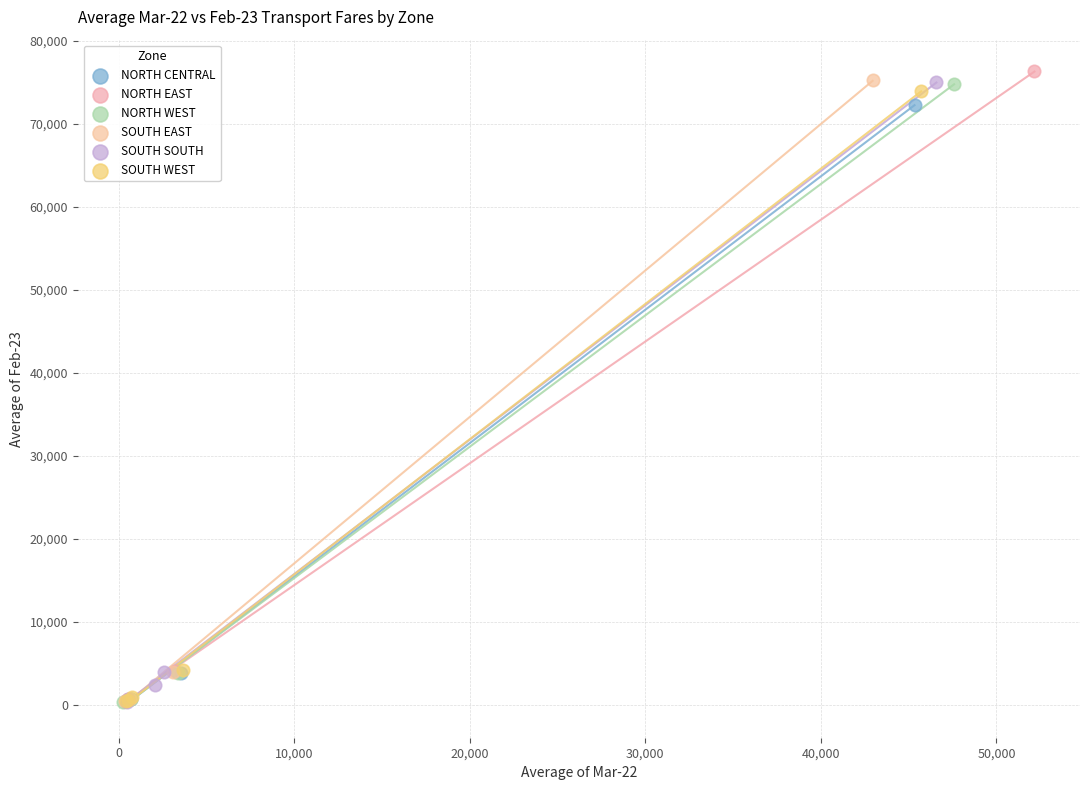

Which series has the widest spread of Y values?

NORTH EAST